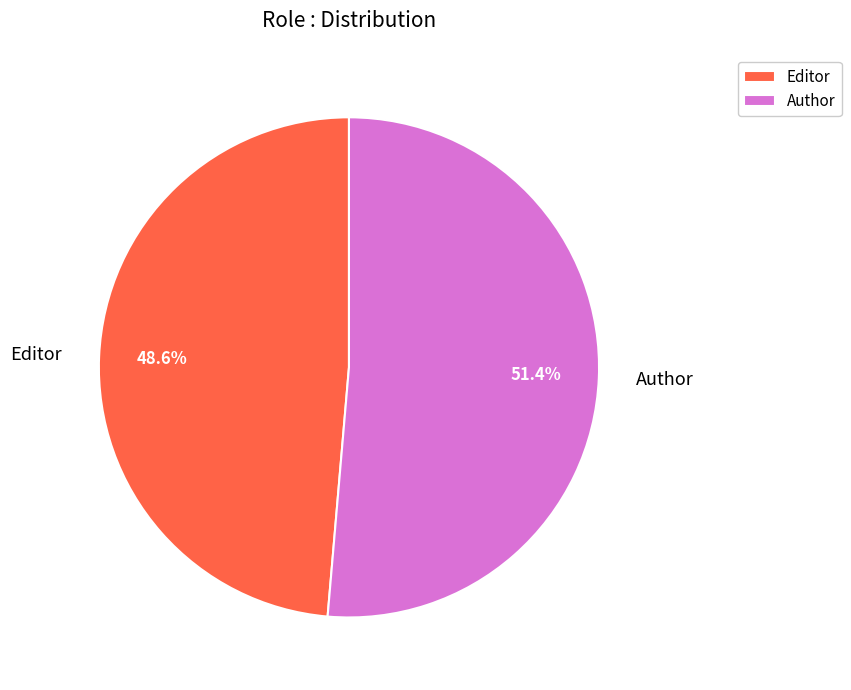

How many slices are in this pie chart?

2